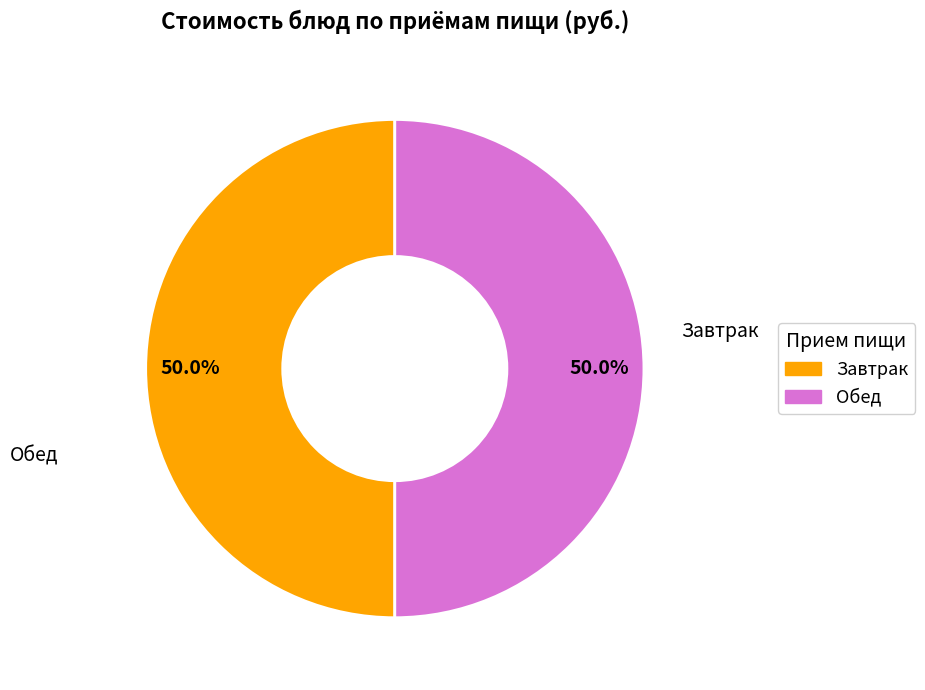

Count the number of slices in the pie.

2